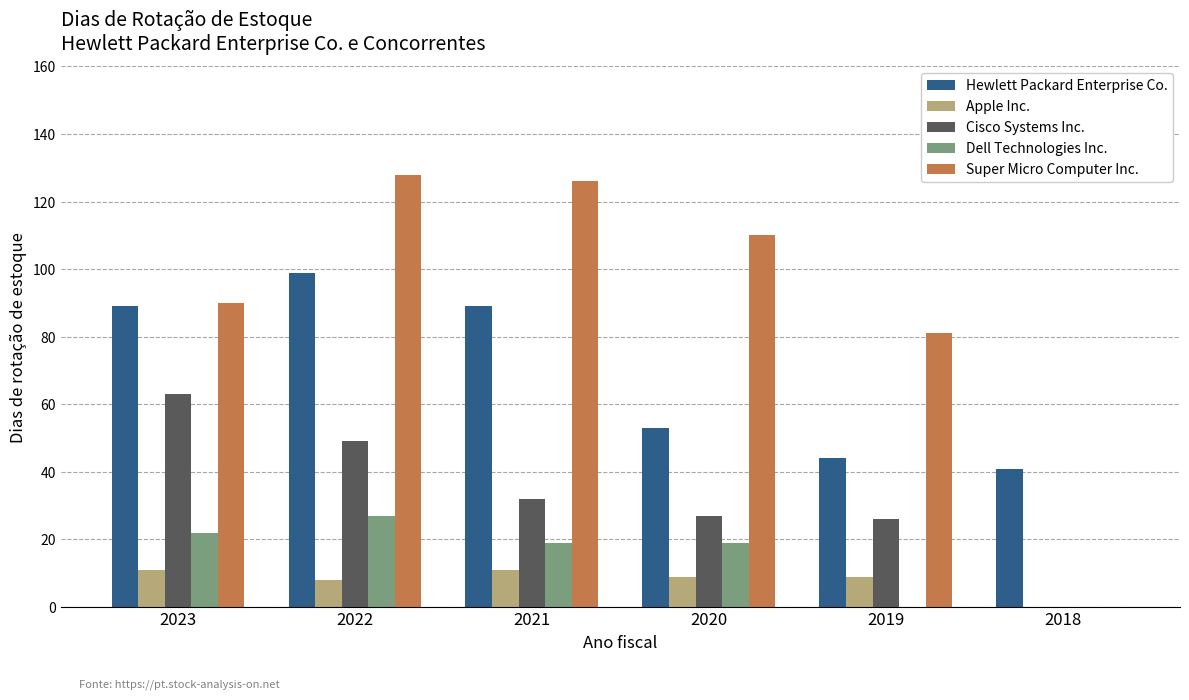

What value does the Hewlett Packard Enterprise Co. series have at 2018?

41